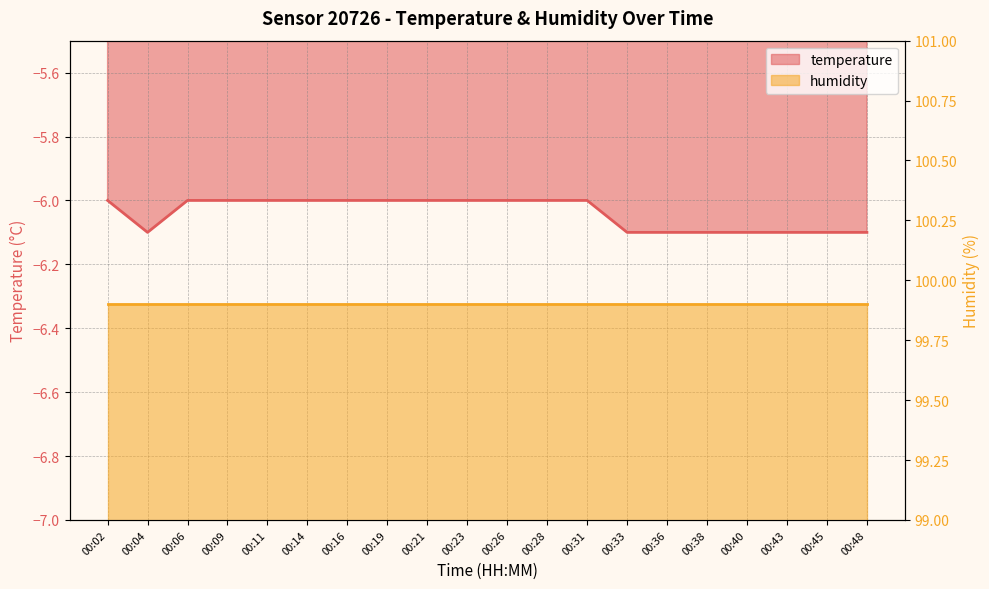

How many interior local valleys (lower than both neighbors) does the data have?

1